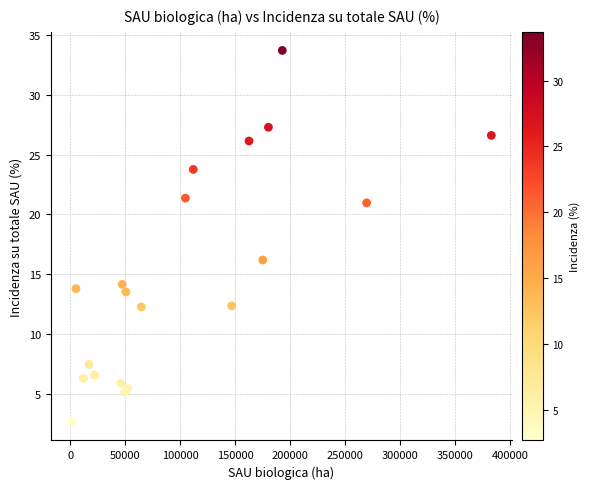

What Y value in the scatter plot is closest to 18?

16.2